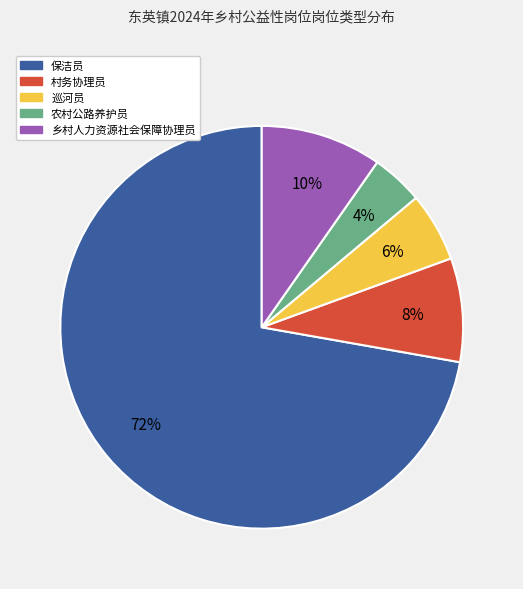

To the nearest percent, what is the combined percentage of 乡村人力资源社会保障协理员 and 农村公路养护员?

14%